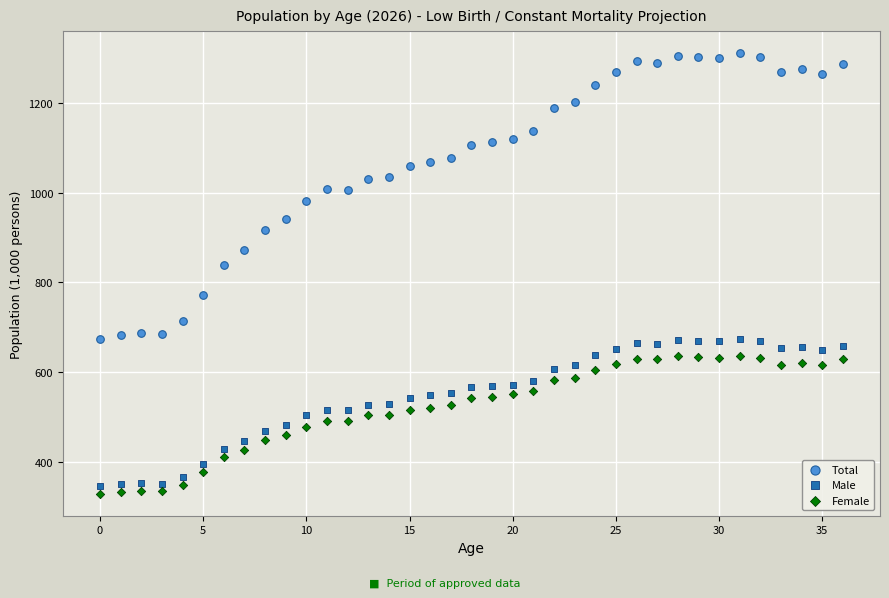

Which series has the largest Y range (max minus min)?

Total